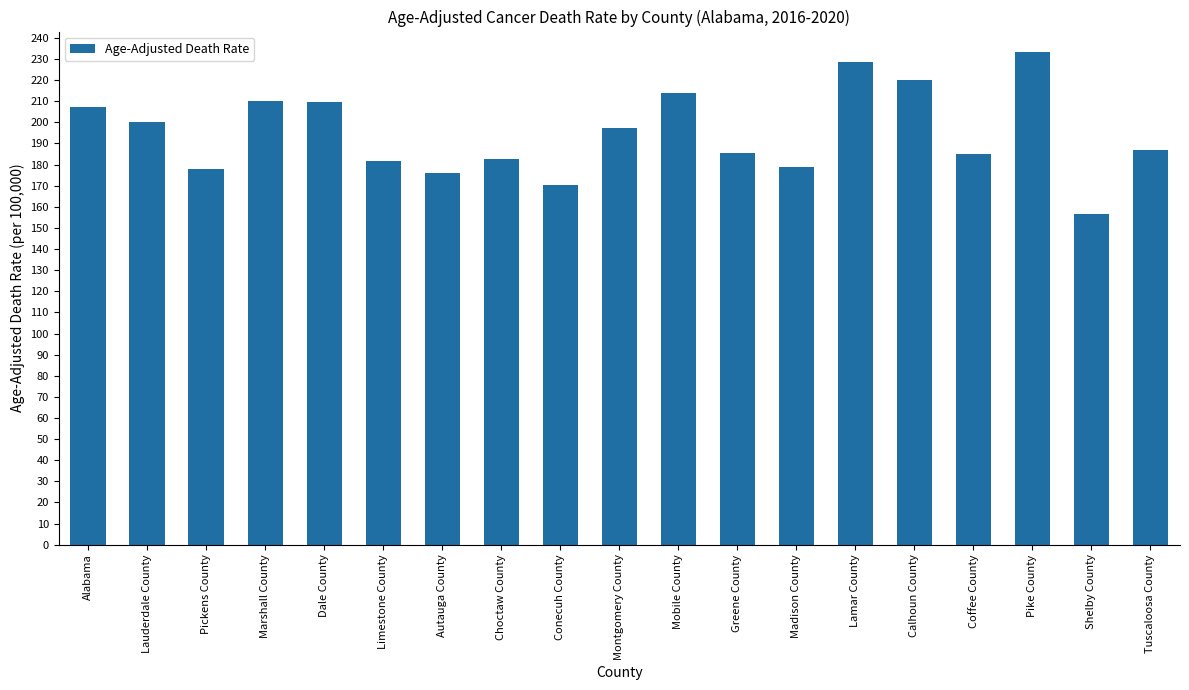

Is it true that the value at Dale County is 369.3?

False